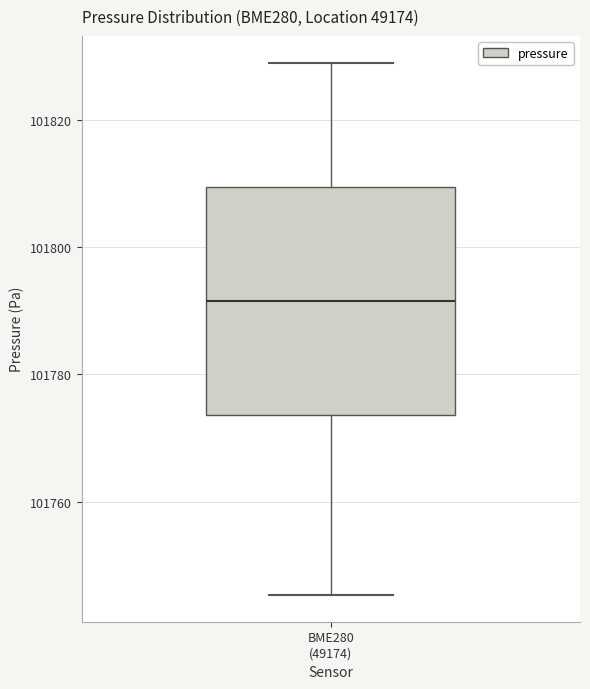

Where is the upper edge of the box for BME280 (49174) on the y-axis? The values are not printed on the chart, so give them approximately, as read against the axis.

101810